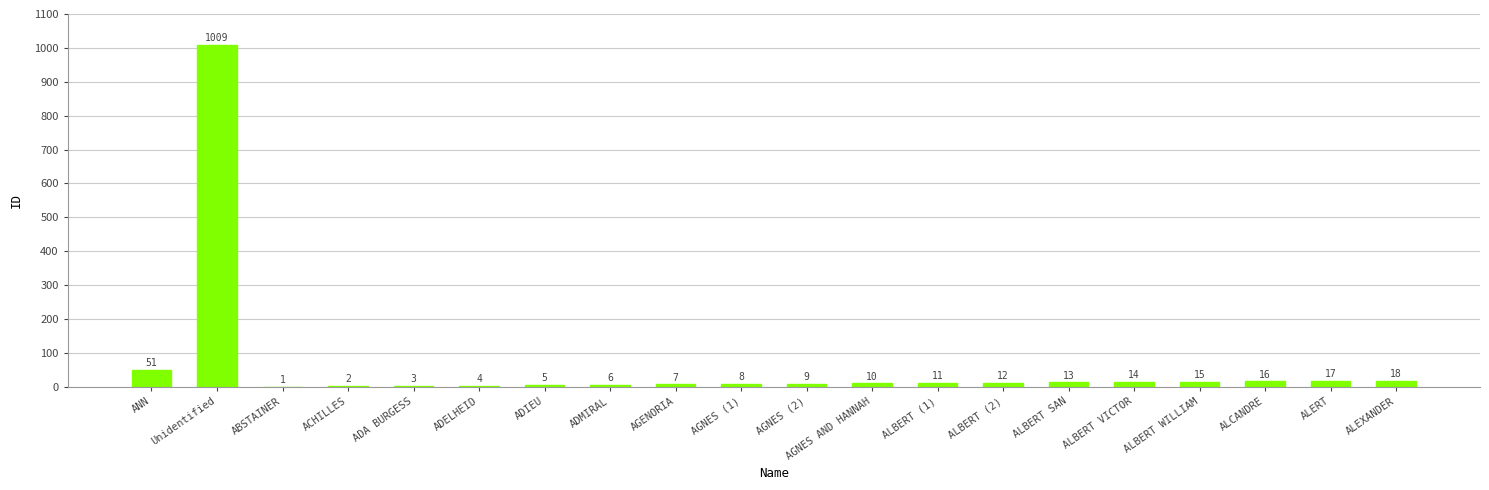

What is the approximate value at ALBERT VICTOR, to the nearest 10?

10